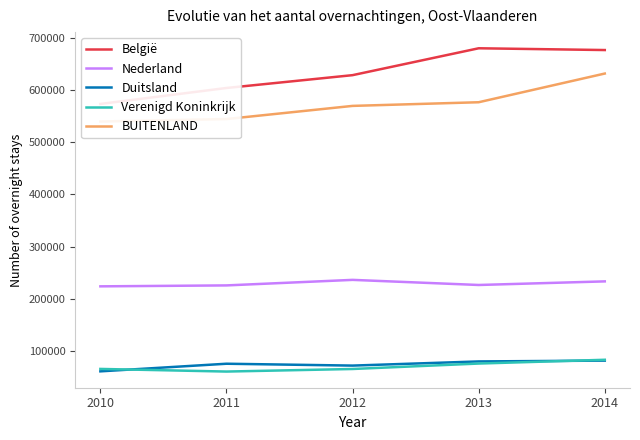

What is the value of the Duitsland point at the 5th from the left?

81412